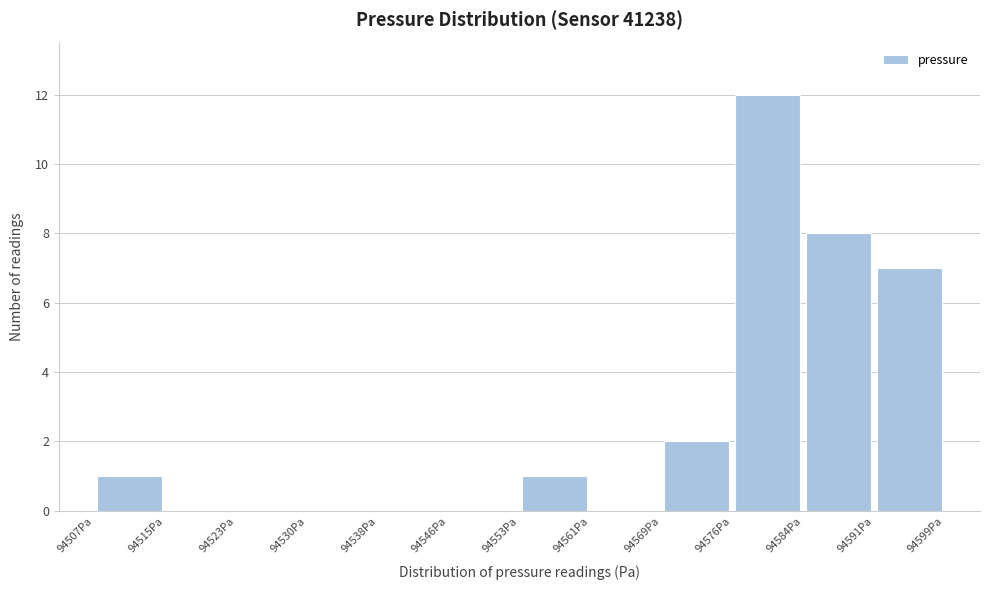

Reading left to right, transcribe this chart: for each bar, give the range it covers on the x-axis and its height. Neither the bar edges nor the heights are printed on the chart, so give them approximately, as read against the axes.

94507 to 94515: 1
94515 to 94523: 0
94523 to 94530: 0
94530 to 94538: 0
94538 to 94546: 0
94546 to 94553: 0
94553 to 94561: 1
94561 to 94569: 0
94569 to 94576: 2
94576 to 94584: 12
94584 to 94591: 8
94591 to 94599: 7